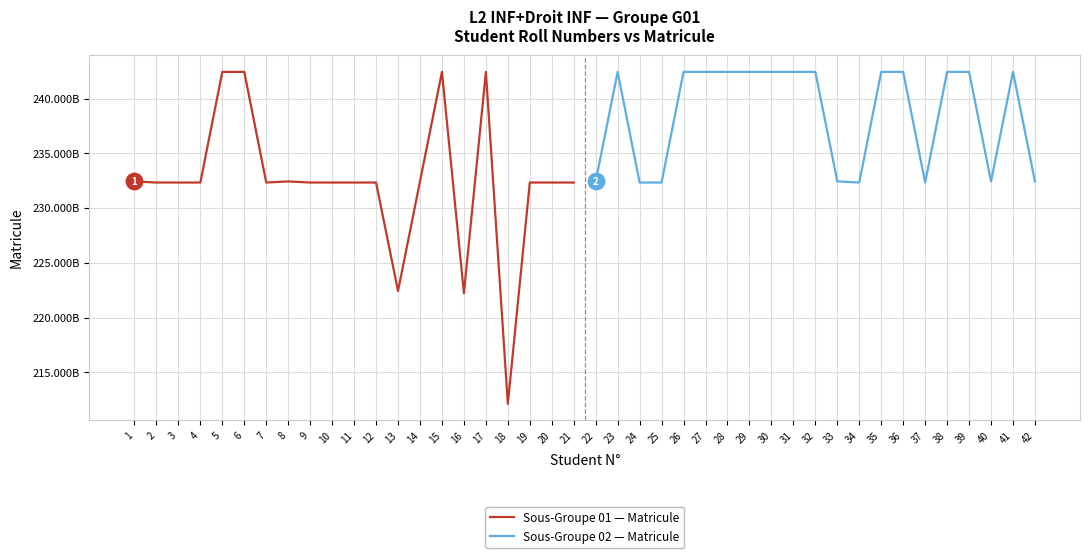

Which series has the largest total across all categories?

Sous-Groupe 02 — Matricule